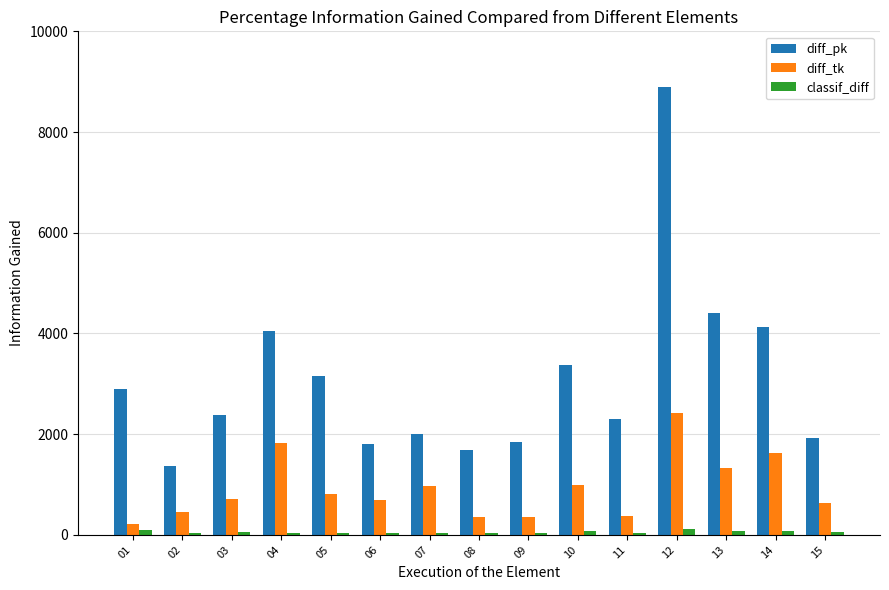

What value does the diff_tk series have at 09?

364